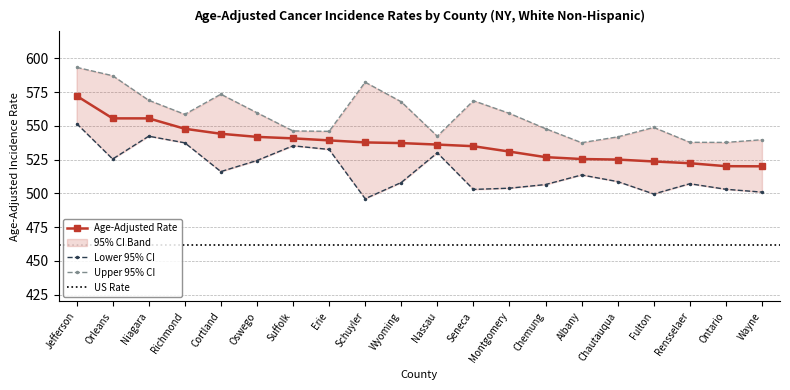

What is the highest value of the Lower 95% CI series?

551.7